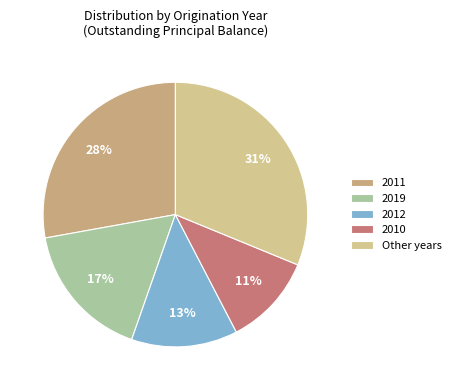

The 2012 slice represents 22% of the pie. True or false?

False